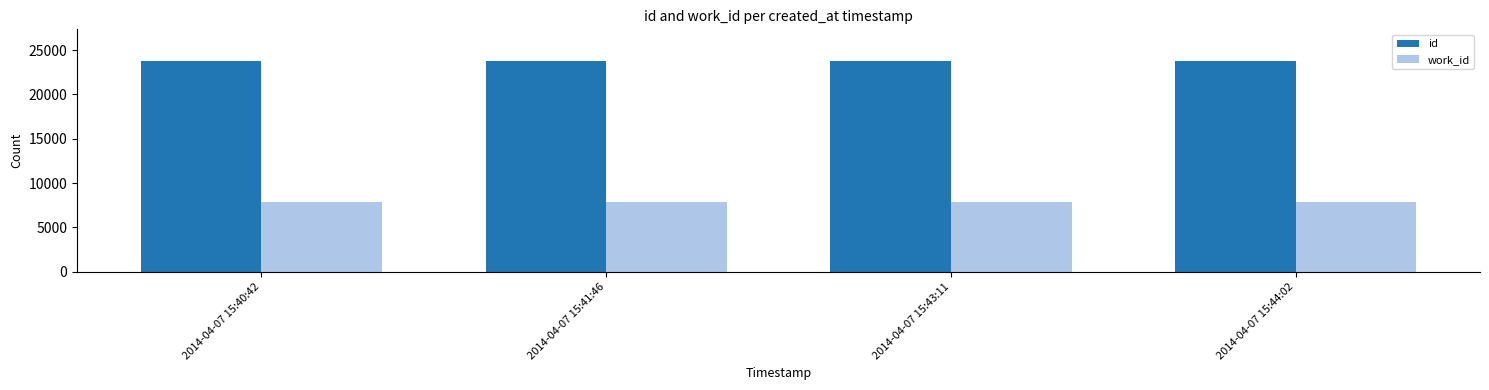

Which series has the largest total across all categories?

id